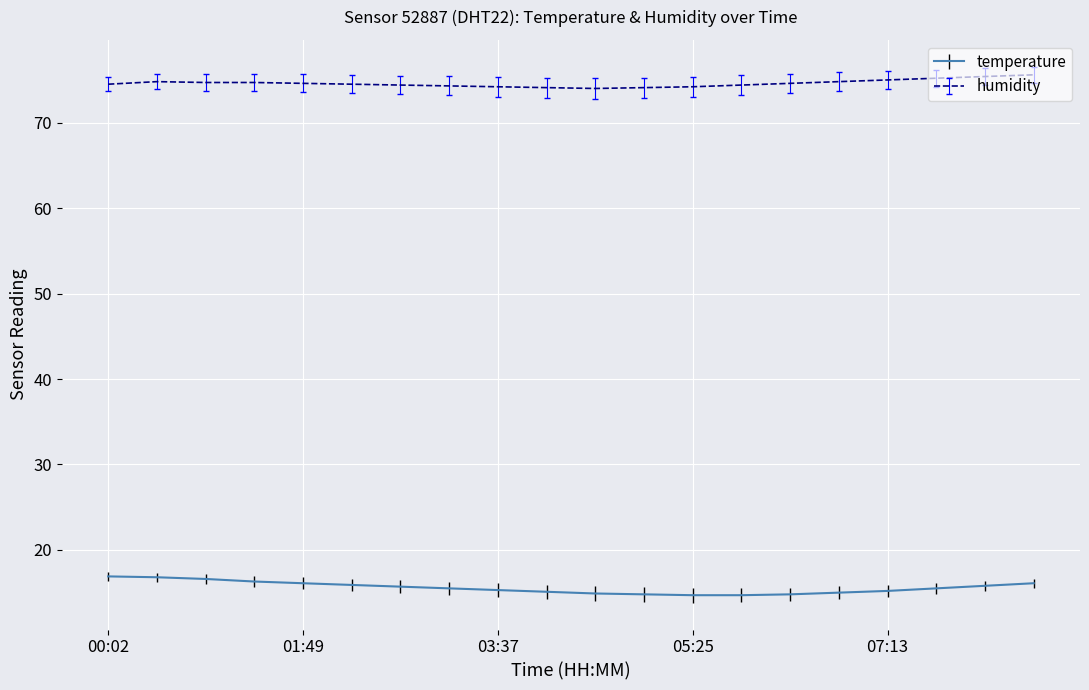

Rank the series by their average value, from lowest to highest.

temperature, humidity